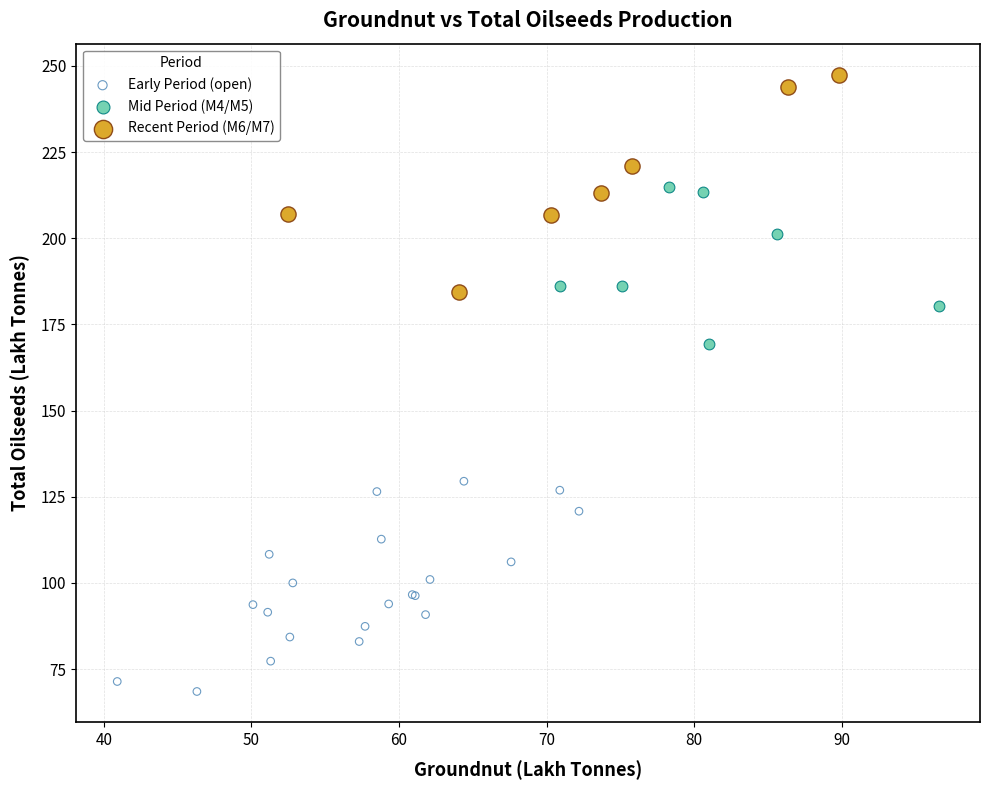

Which series contains the lowest Y value?

Early Period (open)